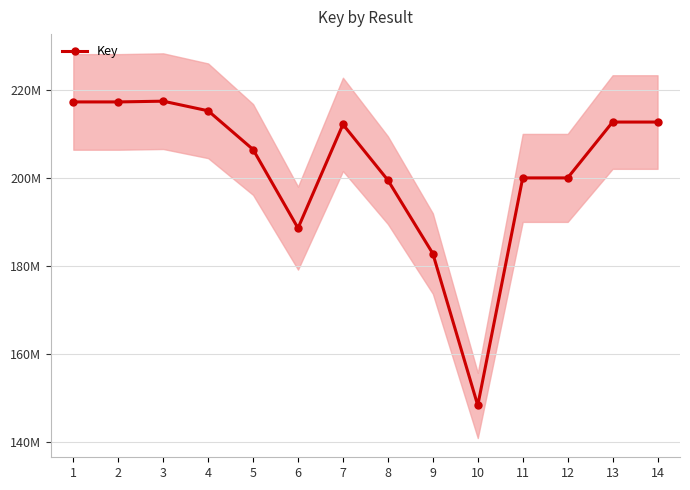

Read the value at 1, to the nearest 10.

217225000